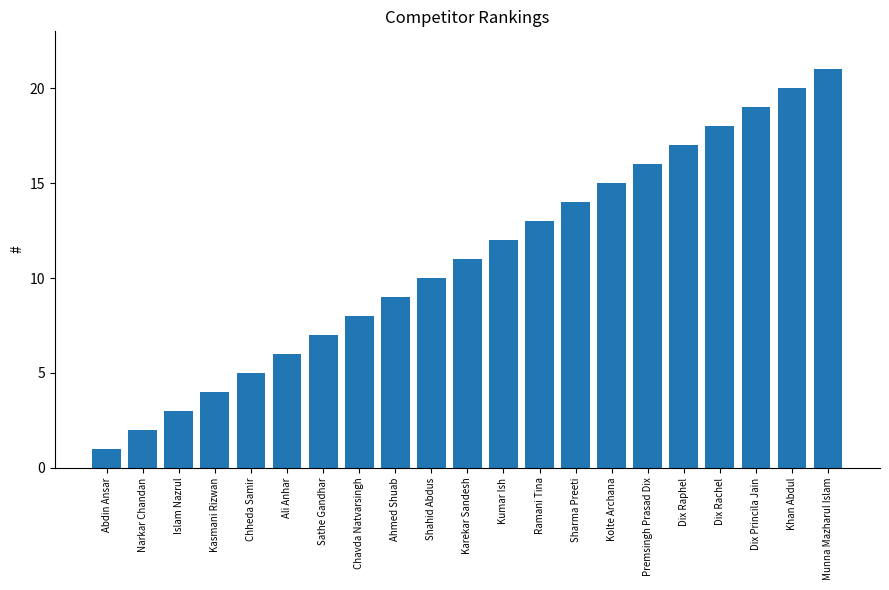

What is the change in value from Sathe Gandhar to Sharma Preeti?

+7